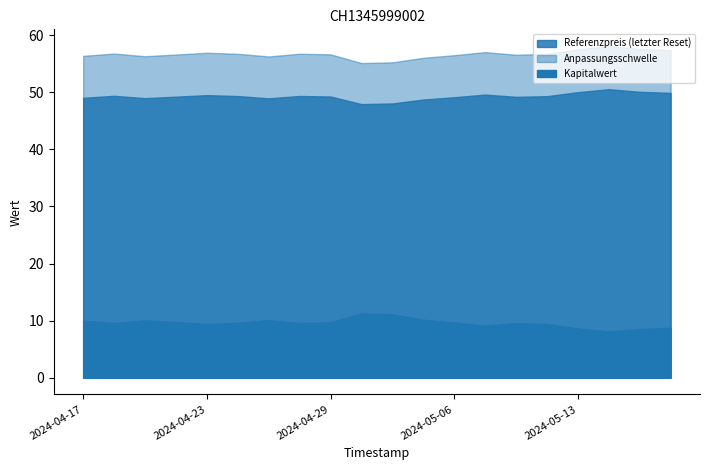

Is the value of Kapitalwert at 2024-04-17 greater than the value of Referenzpreis (letzter Reset) at 2024-04-29?

No